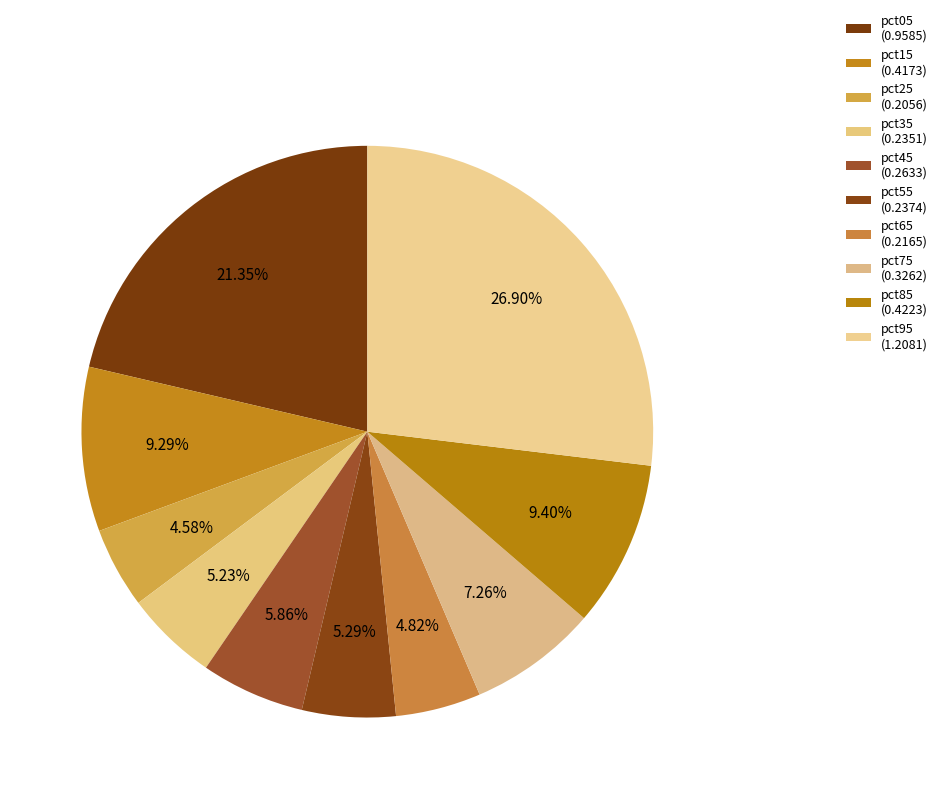

How many segments does this pie chart have?

10